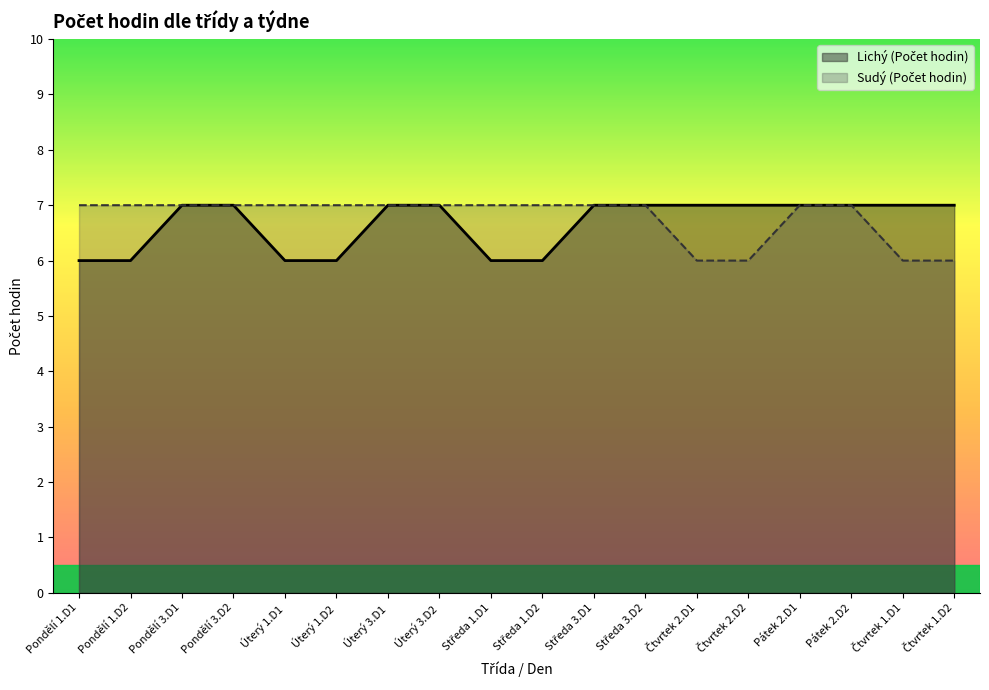

What is the label of the 12th point from the right?

Úterý 3.D1